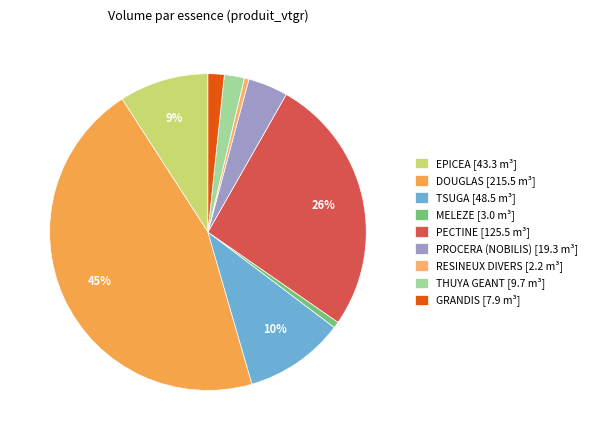

How many segments does this pie chart have?

9